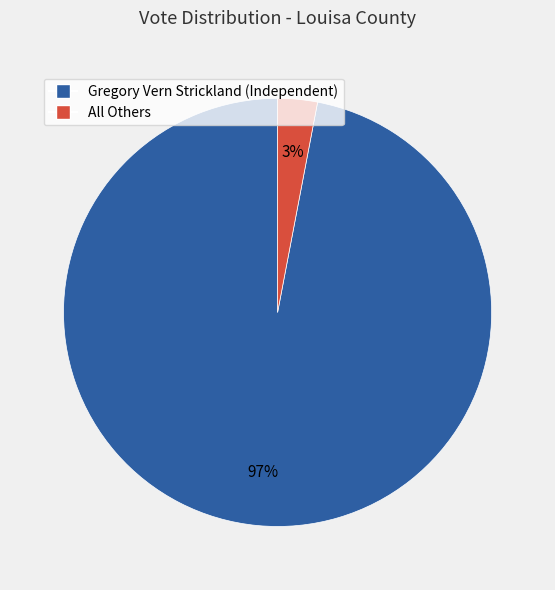

Which slice is the largest?

Gregory Vern Strickland (Independent)